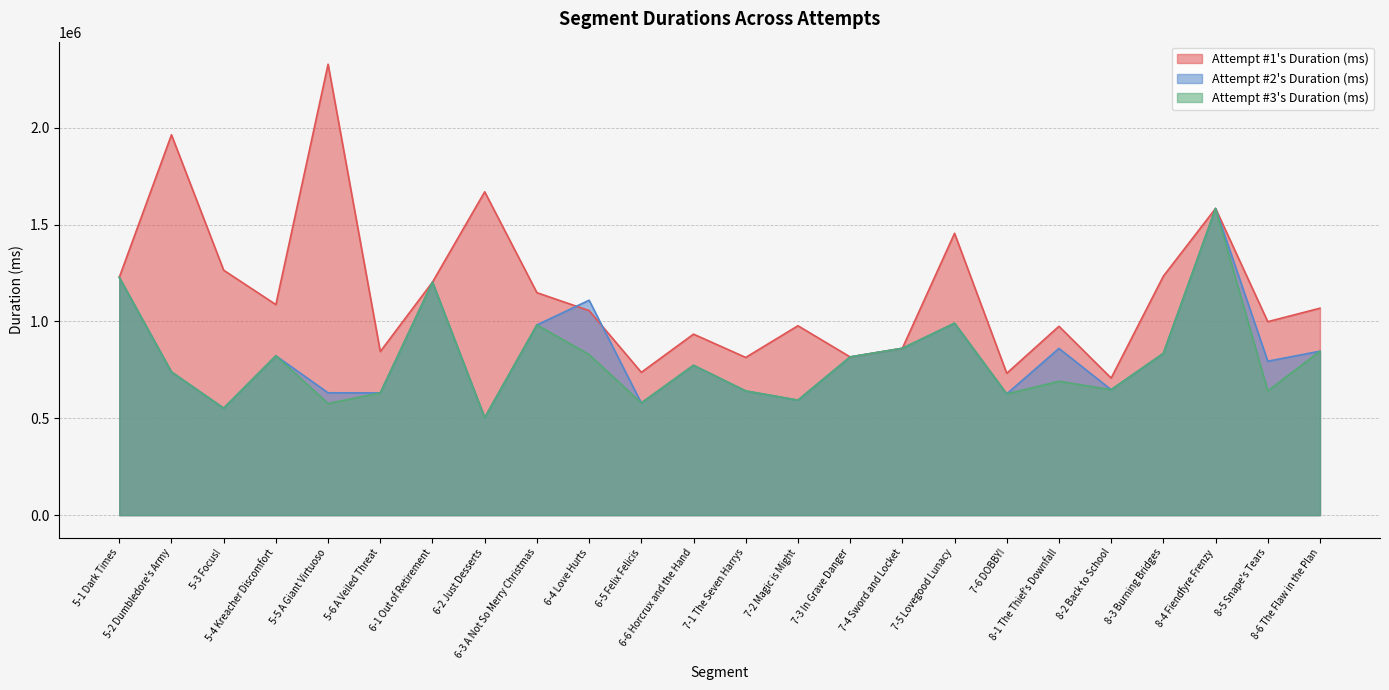

Reading left to right, extract all data points from this chart.

Attempt #1's Duration (ms): 1227450	1963203	1264326	1086858	2327725	844409	1203050	1669043	1148410	1055790	737087	934302	814026	977619	816660	861180	1454792	732268	974882	707460	1233550	1583160	998661	1068199
Attempt #2's Duration (ms): 1227450	739140	552270	822470	631499	630850	1203050	503260	981930	1109423	578970	773560	641070	593620	816660	861180	990910	625750	860598	647560	835110	1583160	794647	846280
Attempt #3's Duration (ms): 1227450	739148	552274	822479	576359	630859	1203058	503269	981930	829028	578970	773566	641073	593628	816663	861189	990912	625757	691016	647562	835111	1583168	641621	846280